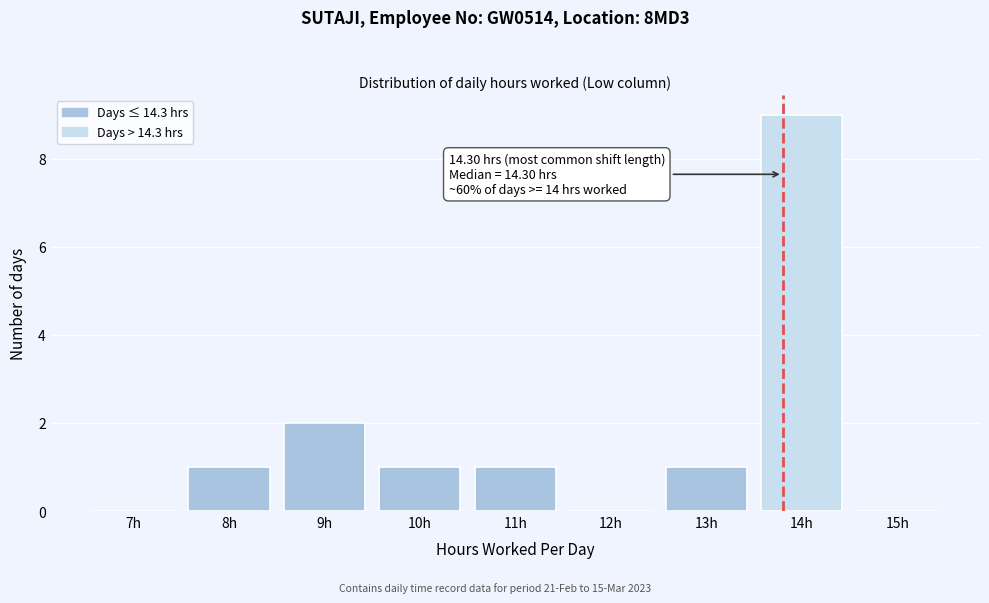

Reading left to right, list all the values displayed in this chart.

7h=0	8h=1	9h=2	10h=1	11h=1	12h=0	13h=1	14h=9	15h=0